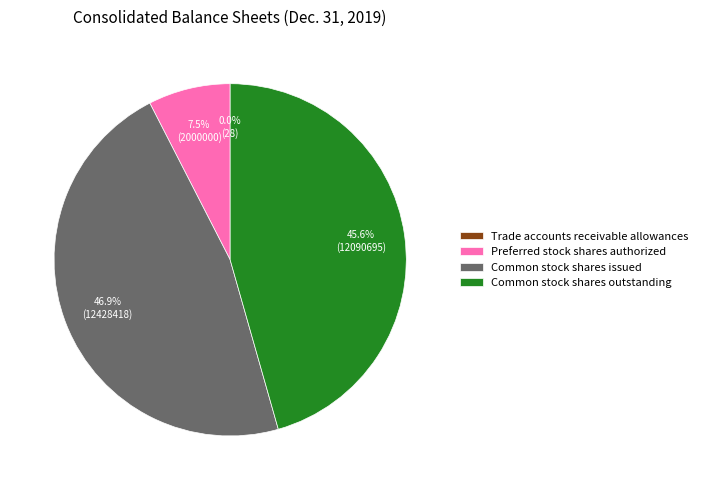

To the nearest percent, what is the average slice percentage?

25%